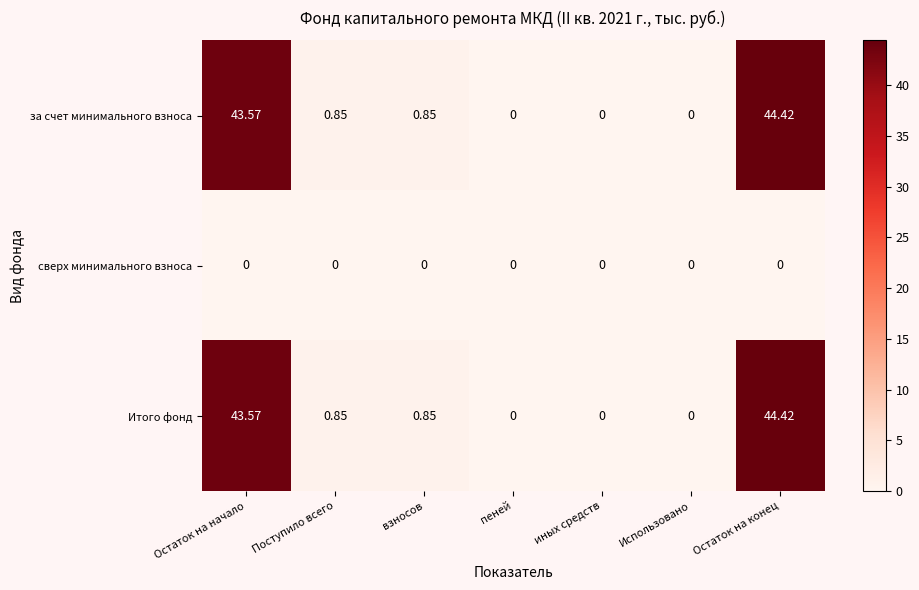

Is the value of сверх минимального взноса at взносов greater than the value of за счет минимального взноса at Поступило всего?

No